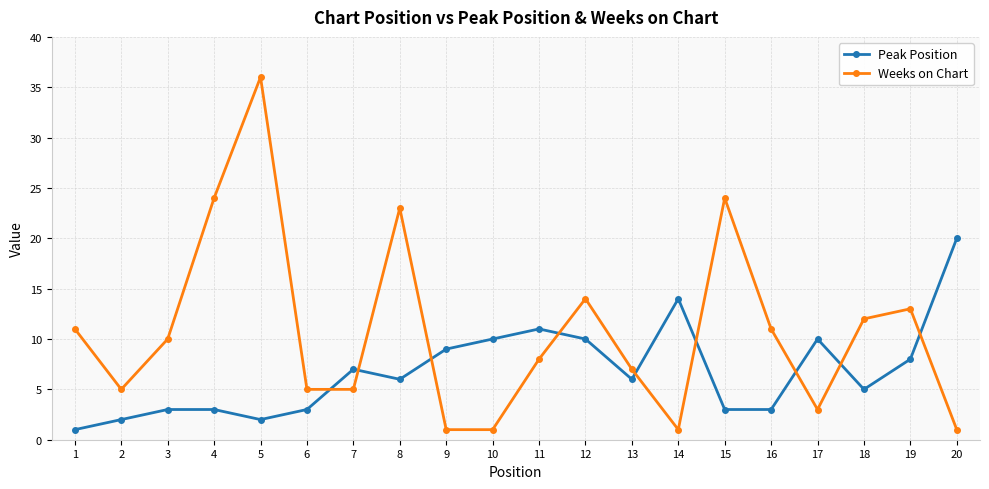

What are all the series names shown in the legend?

Peak Position, Weeks on Chart